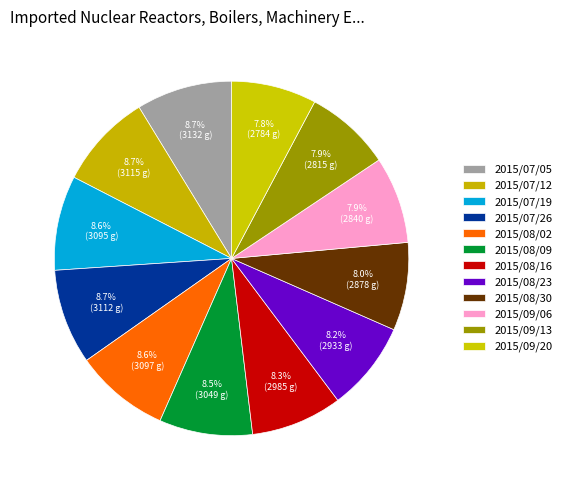

Is the sum of 2015/08/09 and 2015/09/13 greater than half?

No